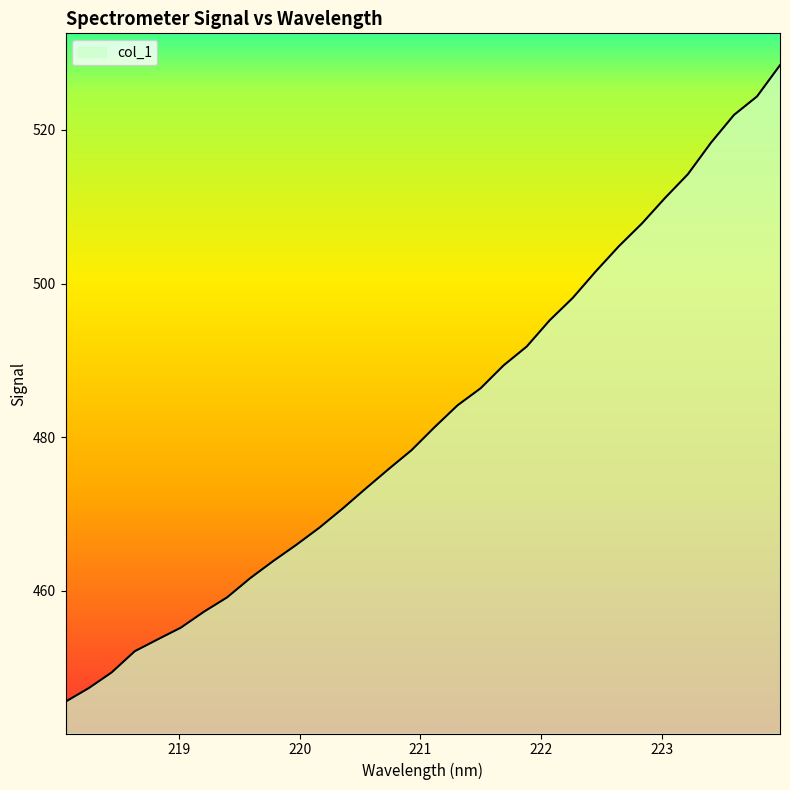

What is the minimum value shown in the chart?

445.6